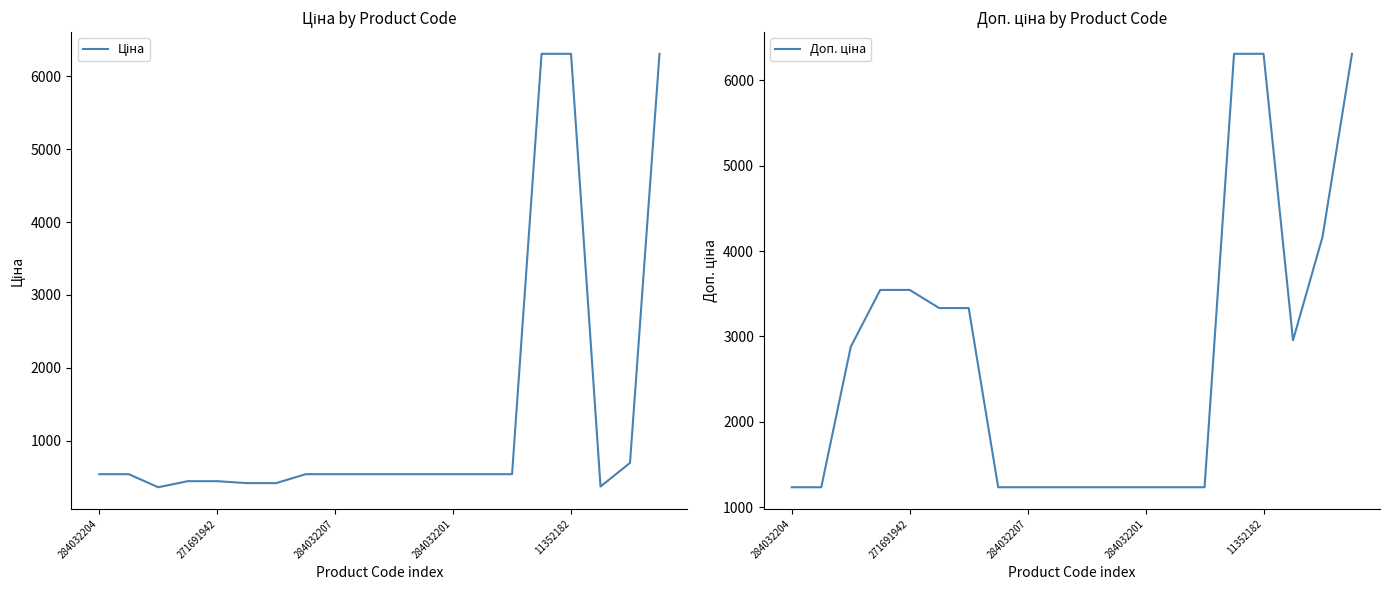

At which label does Доп. ціна reach its minimum?

284032204